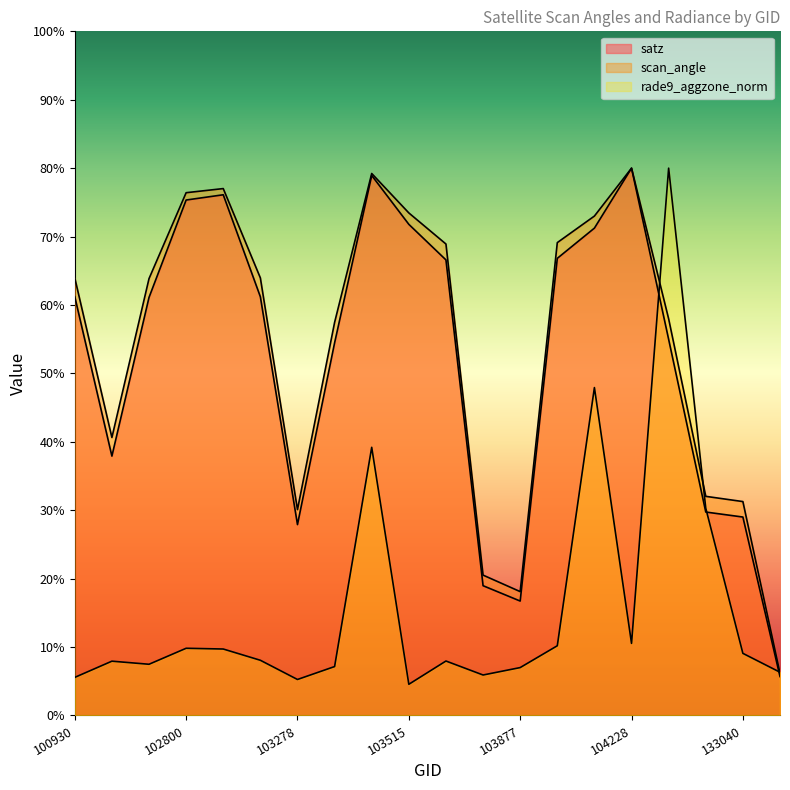

Which series has the largest range (max minus min)?

rade9_aggzone_norm